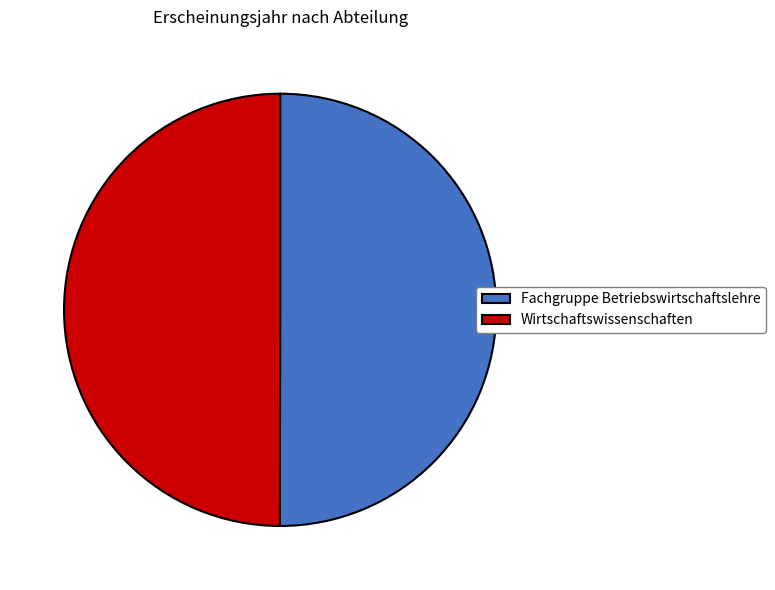

How many segments does this pie chart have?

2